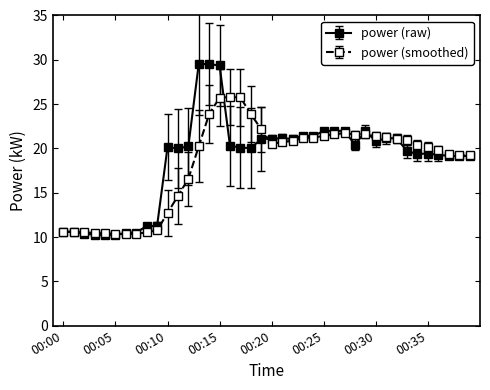

Which series has the largest range (max minus min)?

power (raw)